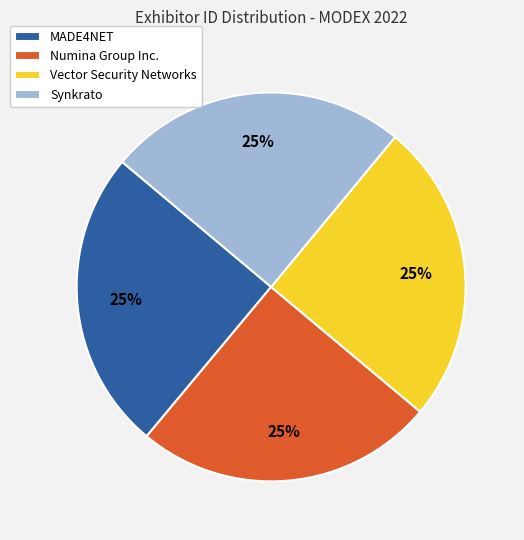

To the nearest percent, what portion does Numina Group Inc. represent?

25%